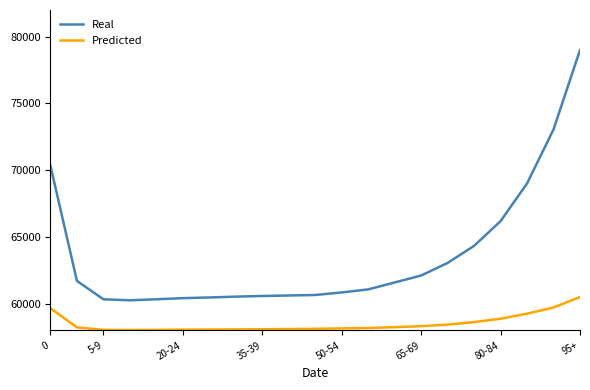

Rank the series by their maximum value, from highest to lowest.

Real, Predicted